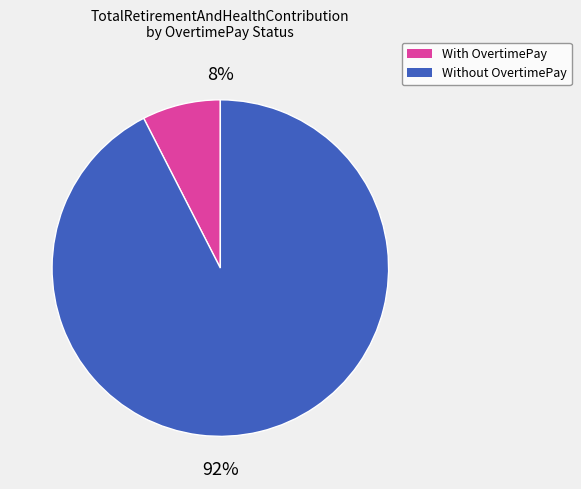

To the nearest percent, what is the average slice percentage?

50%